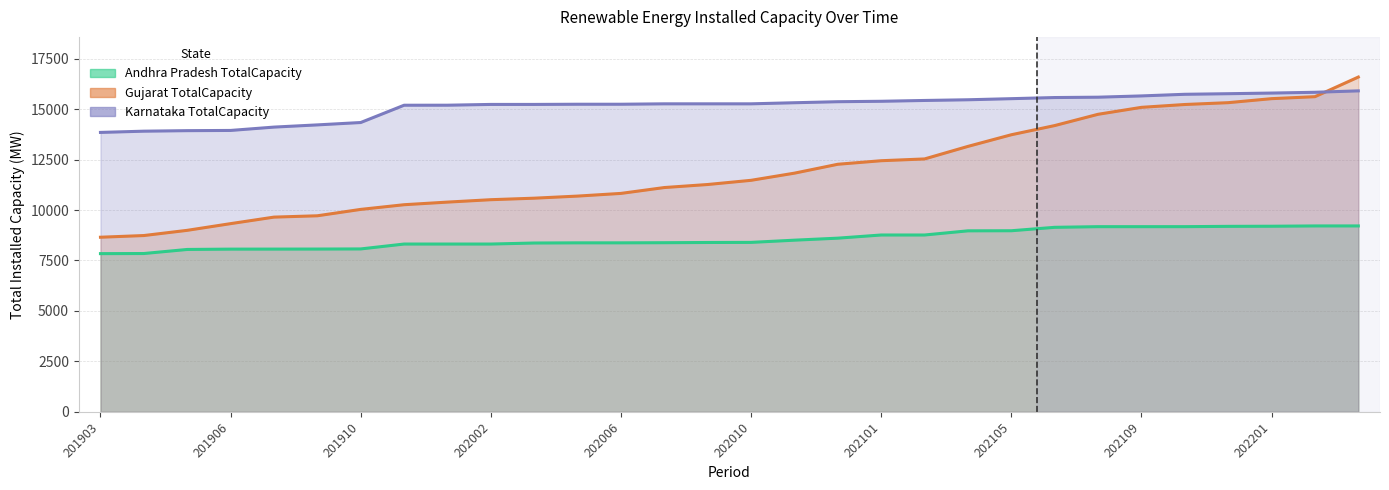

At which category is the sum across all series the highest?

202203